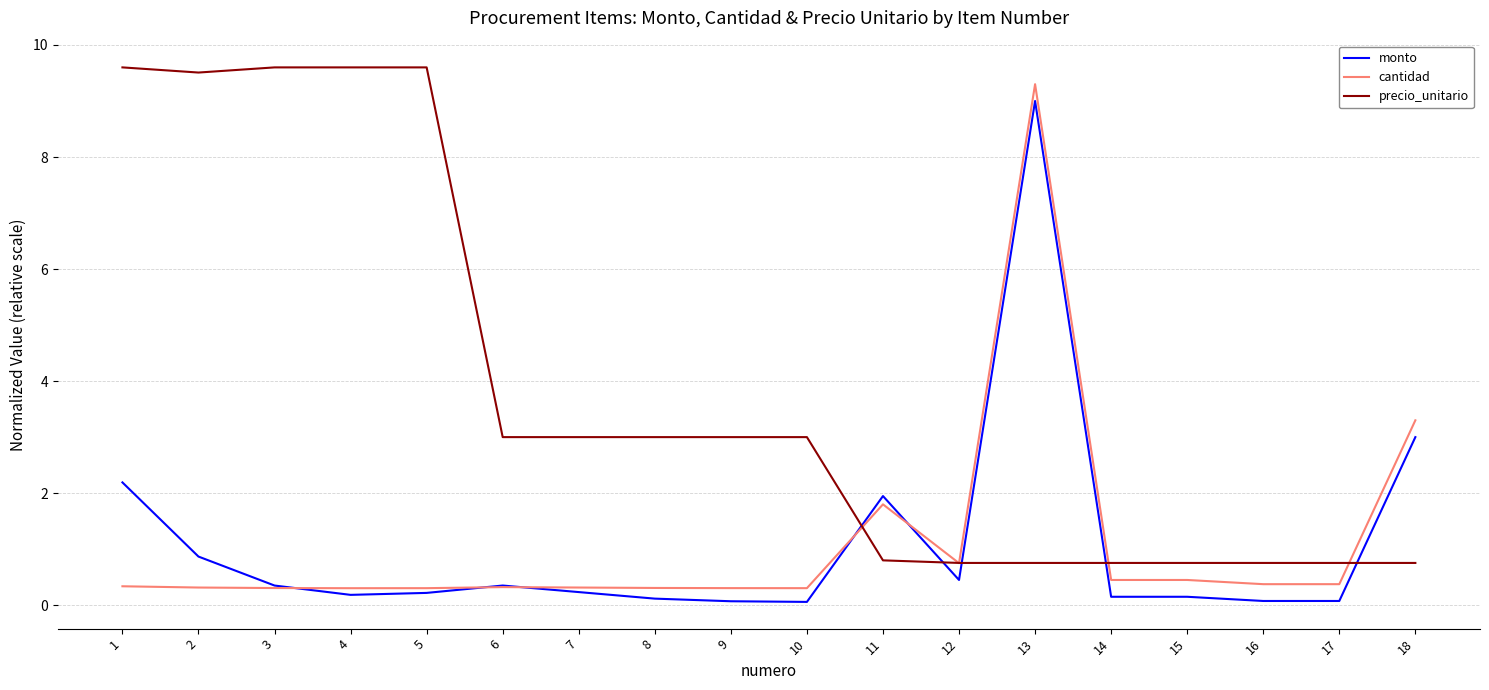

Is it true that precio_unitario equals 0.8 at 12?

True